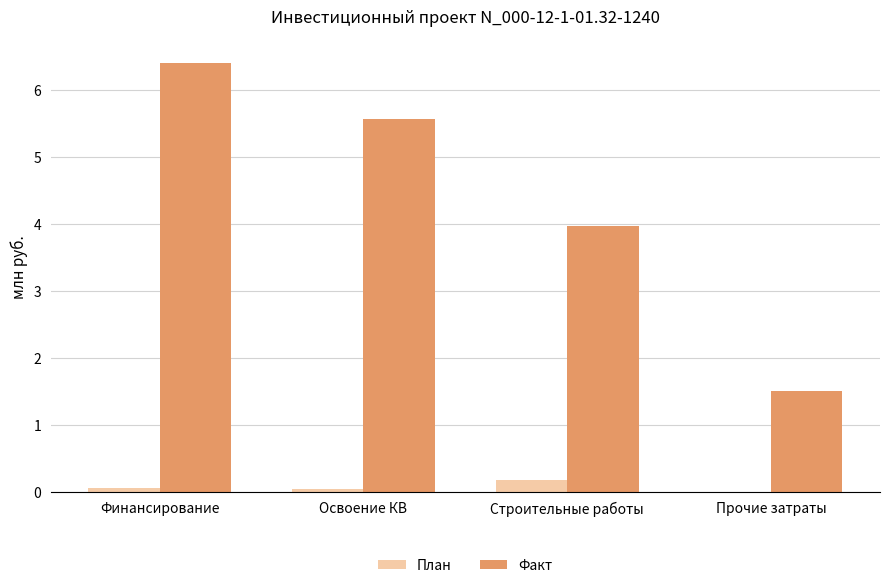

Which category has the highest value across all series?

Финансирование